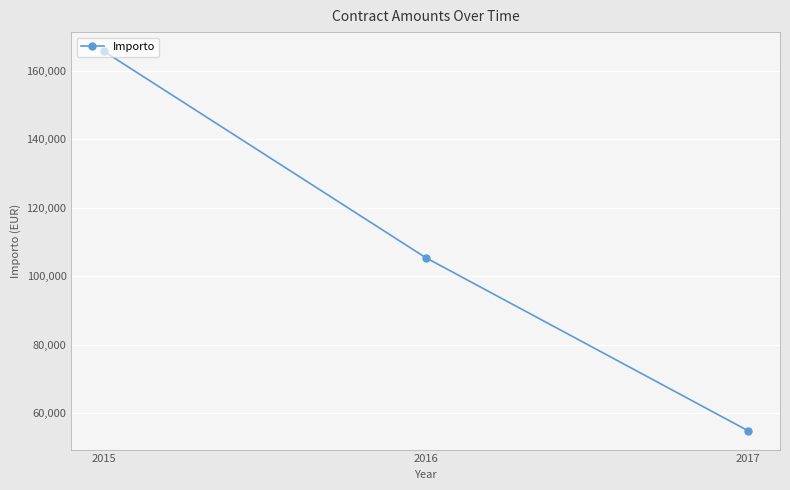

Rank the categories by value from highest to lowest.

2015, 2016, 2017